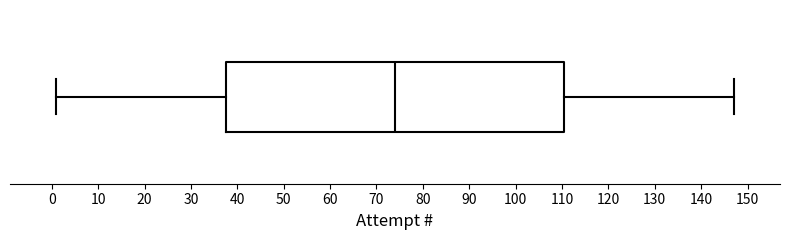

Where is the right edge of the box on the x-axis? The values are not printed on the chart, so give them approximately, as read against the axis.

111